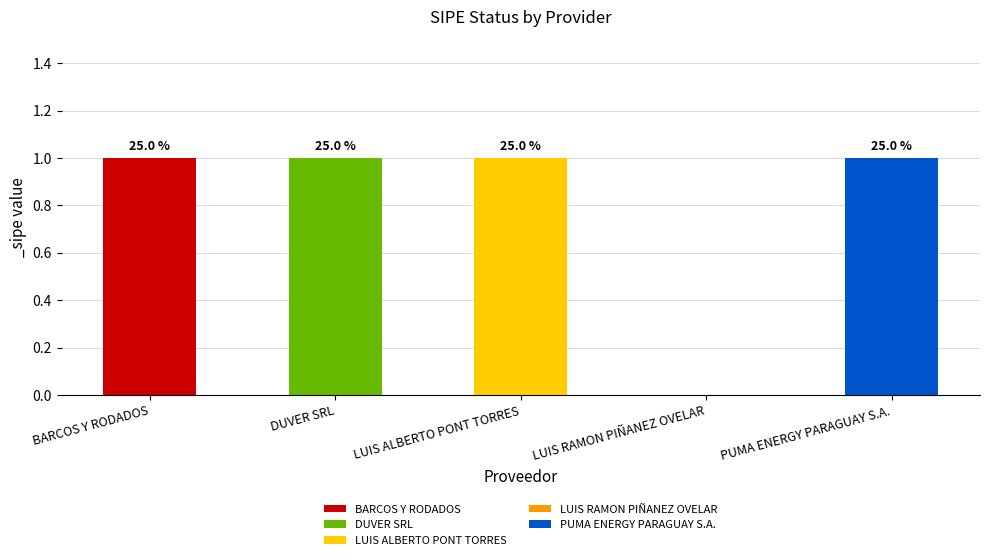

True or false: the data shows 1 at LUIS ALBERTO PONT TORRES.

False